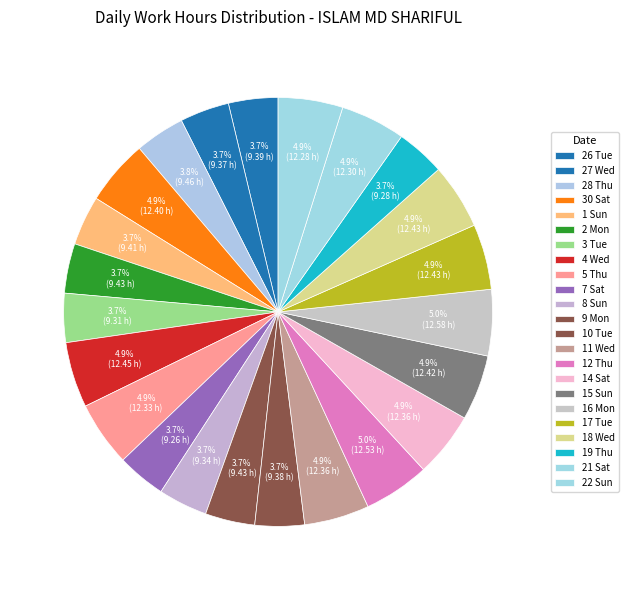

How many slices are in this pie chart?

23